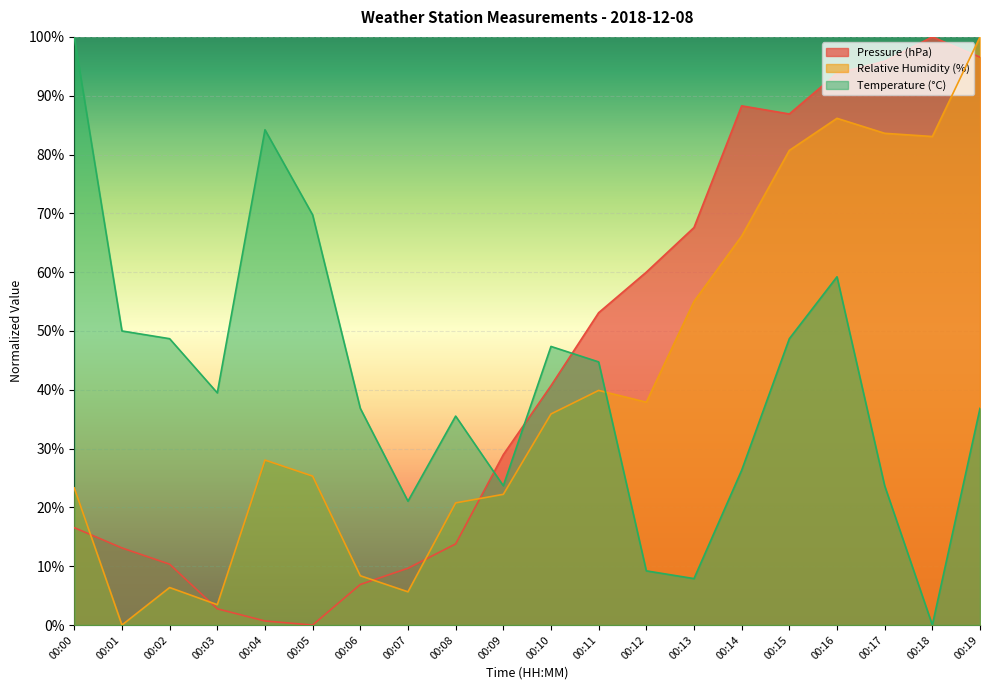

After their last crossing, which series has the higher values: Relative Humidity (%) or Temperature (°C)?

Relative Humidity (%)